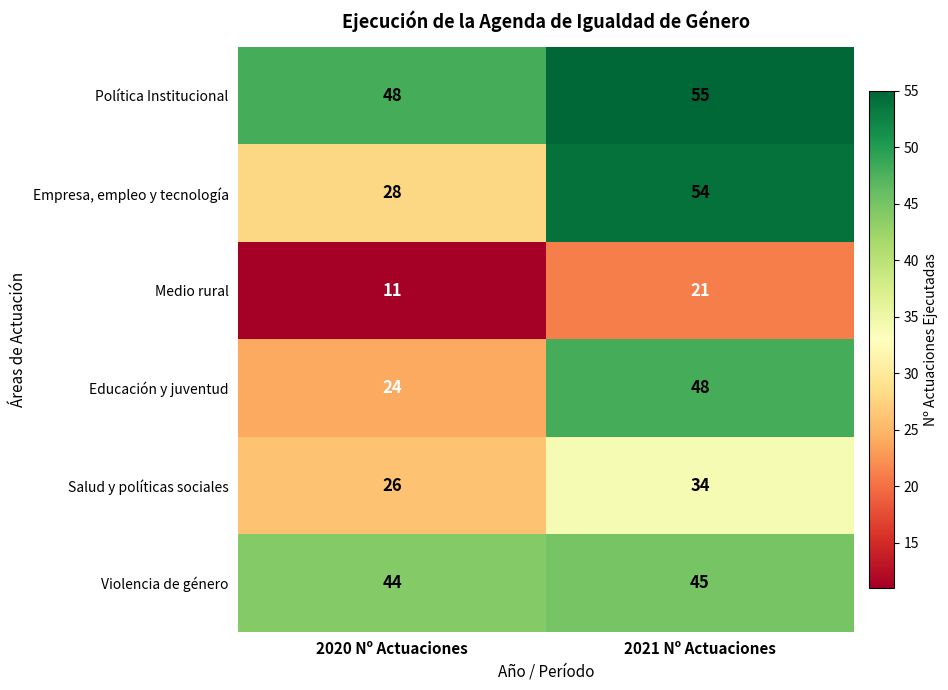

How many distinct data groups are displayed?

6